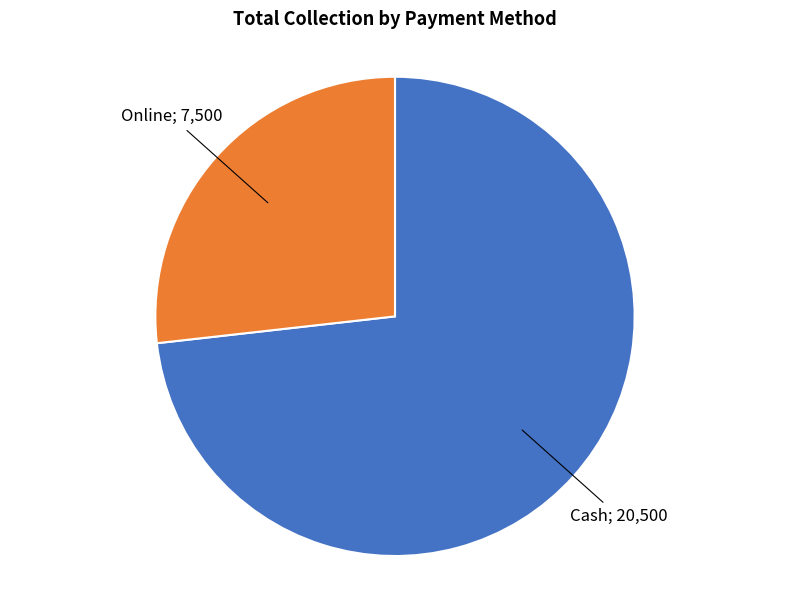

Is there a majority slice in this chart?

Yes